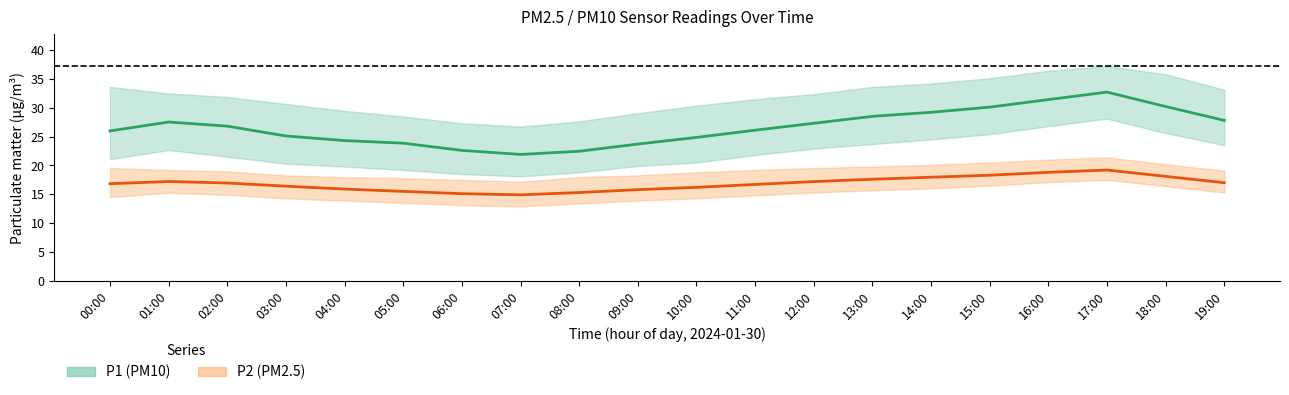

Which series has the largest total across all categories?

P1 (PM10) mean